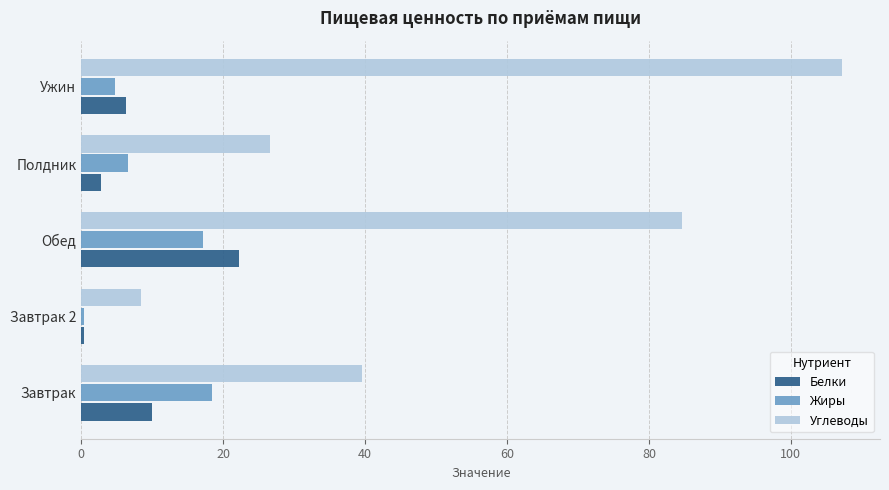

What is the minimum value shown in the chart?

0.3